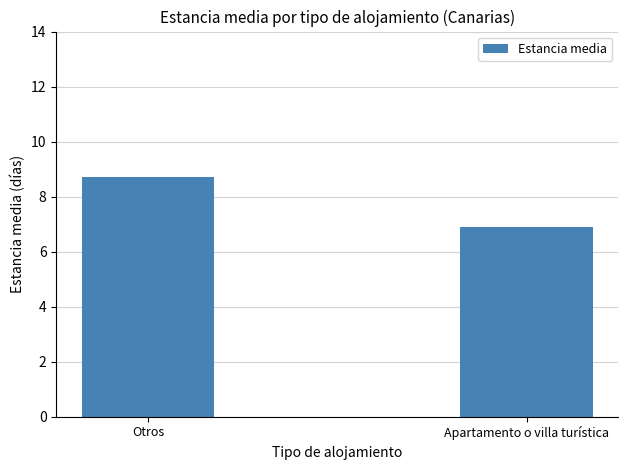

Reading left to right, transcribe all the data shown in this chart.

8.7	6.9